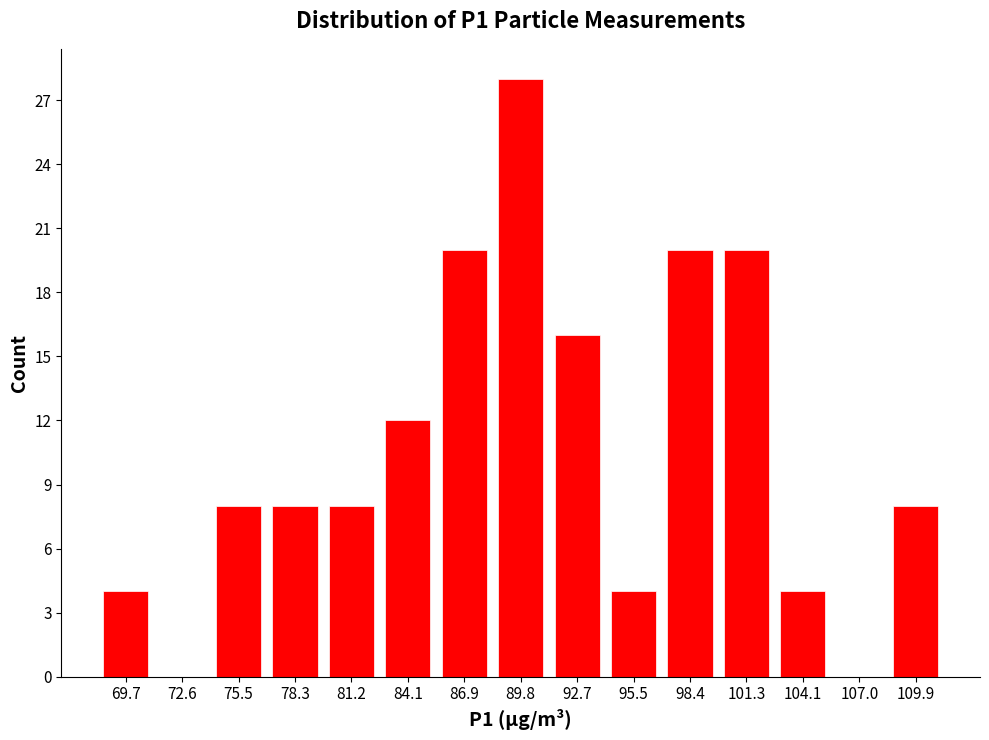

Reading left to right, extract all data points from this chart.

69.7=4	72.6=0	75.5=8	78.3=8	81.2=8	84.1=12	86.9=20	89.8=28	92.7=16	95.5=4	98.4=20	101.3=20	104.1=4	107.0=0	109.9=8